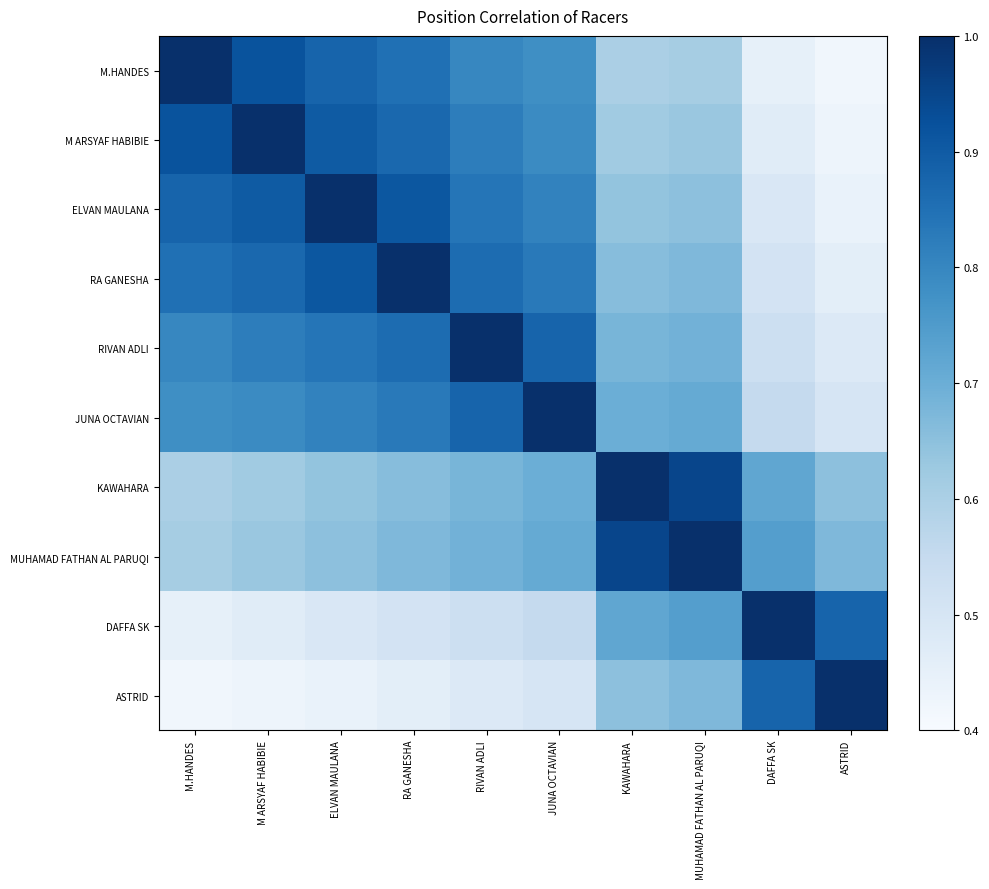

Reading right to left, transcribe all the data shown in this chart.

M.HANDES: ASTRID=0.4	DAFFA SK=0.5	MUHAMAD FATHAN AL PARUQI=0.6	KAWAHARA=0.6	JUNA OCTAVIAN=0.8	RIVAN ADLI=0.8	RA GANESHA=0.8	ELVAN MAULANA=0.9	M ARSYAF HABIBIE=0.9	M.HANDES=1.0
M ARSYAF HABIBIE: ASTRID=0.4	DAFFA SK=0.5	MUHAMAD FATHAN AL PARUQI=0.6	KAWAHARA=0.6	JUNA OCTAVIAN=0.8	RIVAN ADLI=0.8	RA GANESHA=0.9	ELVAN MAULANA=0.9	M ARSYAF HABIBIE=1.0	M.HANDES=0.9
ELVAN MAULANA: ASTRID=0.4	DAFFA SK=0.5	MUHAMAD FATHAN AL PARUQI=0.7	KAWAHARA=0.6	JUNA OCTAVIAN=0.8	RIVAN ADLI=0.8	RA GANESHA=0.9	ELVAN MAULANA=1.0	M ARSYAF HABIBIE=0.9	M.HANDES=0.9
RA GANESHA: ASTRID=0.5	DAFFA SK=0.5	MUHAMAD FATHAN AL PARUQI=0.7	KAWAHARA=0.7	JUNA OCTAVIAN=0.8	RIVAN ADLI=0.9	RA GANESHA=1.0	ELVAN MAULANA=0.9	M ARSYAF HABIBIE=0.9	M.HANDES=0.8
RIVAN ADLI: ASTRID=0.5	DAFFA SK=0.5	MUHAMAD FATHAN AL PARUQI=0.7	KAWAHARA=0.7	JUNA OCTAVIAN=0.9	RIVAN ADLI=1.0	RA GANESHA=0.9	ELVAN MAULANA=0.8	M ARSYAF HABIBIE=0.8	M.HANDES=0.8
JUNA OCTAVIAN: ASTRID=0.5	DAFFA SK=0.6	MUHAMAD FATHAN AL PARUQI=0.7	KAWAHARA=0.7	JUNA OCTAVIAN=1.0	RIVAN ADLI=0.9	RA GANESHA=0.8	ELVAN MAULANA=0.8	M ARSYAF HABIBIE=0.8	M.HANDES=0.8
KAWAHARA: ASTRID=0.7	DAFFA SK=0.7	MUHAMAD FATHAN AL PARUQI=0.9	KAWAHARA=1.0	JUNA OCTAVIAN=0.7	RIVAN ADLI=0.7	RA GANESHA=0.7	ELVAN MAULANA=0.6	M ARSYAF HABIBIE=0.6	M.HANDES=0.6
MUHAMAD FATHAN AL PARUQI: ASTRID=0.7	DAFFA SK=0.7	MUHAMAD FATHAN AL PARUQI=1.0	KAWAHARA=0.9	JUNA OCTAVIAN=0.7	RIVAN ADLI=0.7	RA GANESHA=0.7	ELVAN MAULANA=0.7	M ARSYAF HABIBIE=0.6	M.HANDES=0.6
DAFFA SK: ASTRID=0.9	DAFFA SK=1.0	MUHAMAD FATHAN AL PARUQI=0.7	KAWAHARA=0.7	JUNA OCTAVIAN=0.6	RIVAN ADLI=0.5	RA GANESHA=0.5	ELVAN MAULANA=0.5	M ARSYAF HABIBIE=0.5	M.HANDES=0.5
ASTRID: ASTRID=1.0	DAFFA SK=0.9	MUHAMAD FATHAN AL PARUQI=0.7	KAWAHARA=0.7	JUNA OCTAVIAN=0.5	RIVAN ADLI=0.5	RA GANESHA=0.5	ELVAN MAULANA=0.4	M ARSYAF HABIBIE=0.4	M.HANDES=0.4